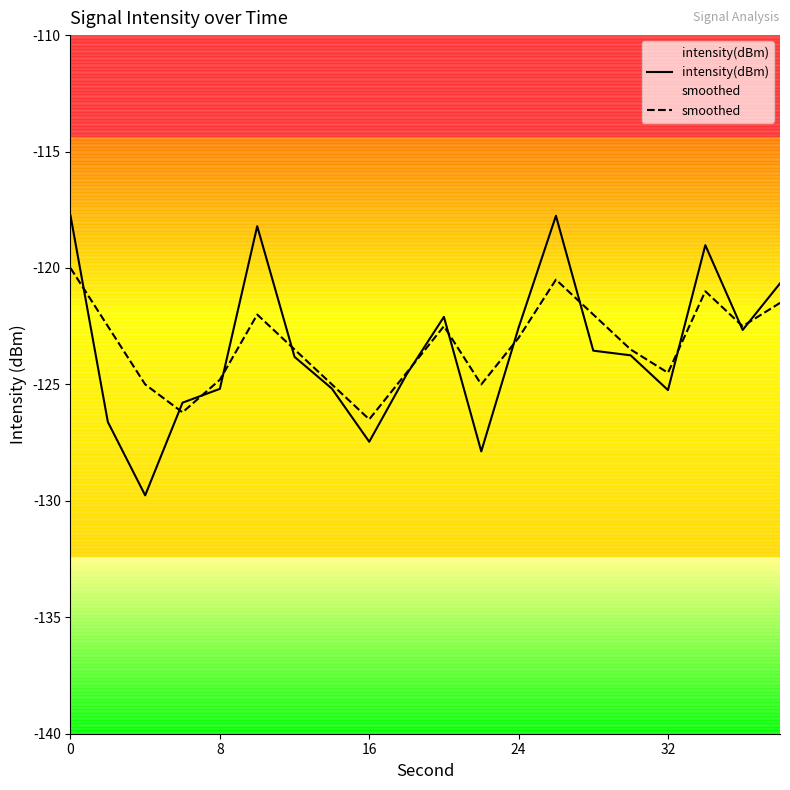

How many lines are shown in the chart?

2